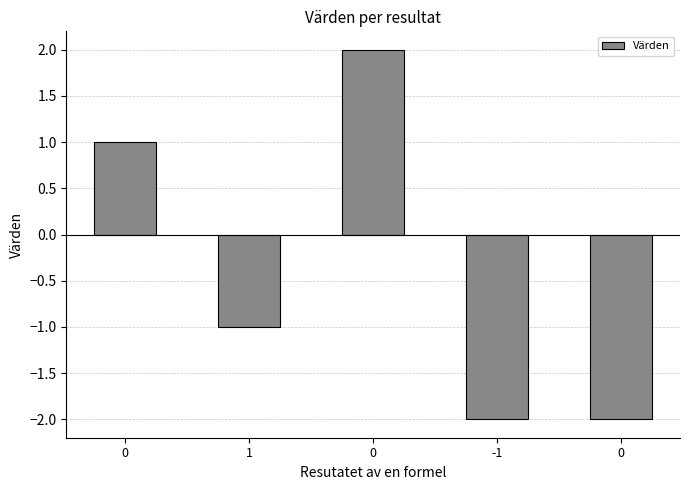

What is the greatest value displayed?

2